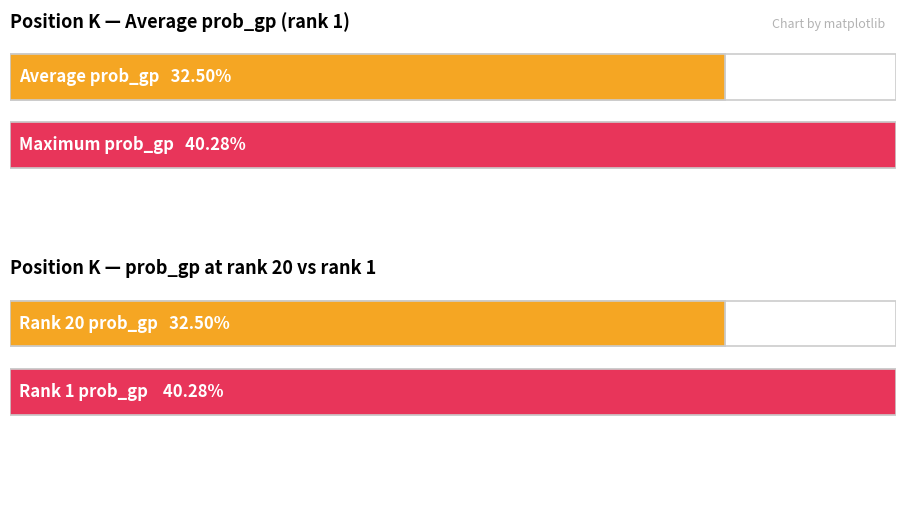

At which category does the chart reach its peak across all series?

1